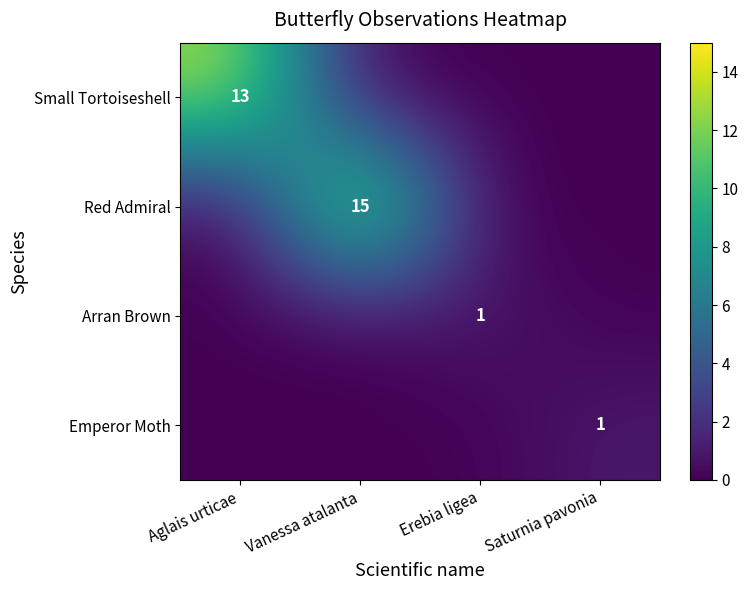

Is it true that Emperor Moth equals 1 at Vanessa atalanta?

False